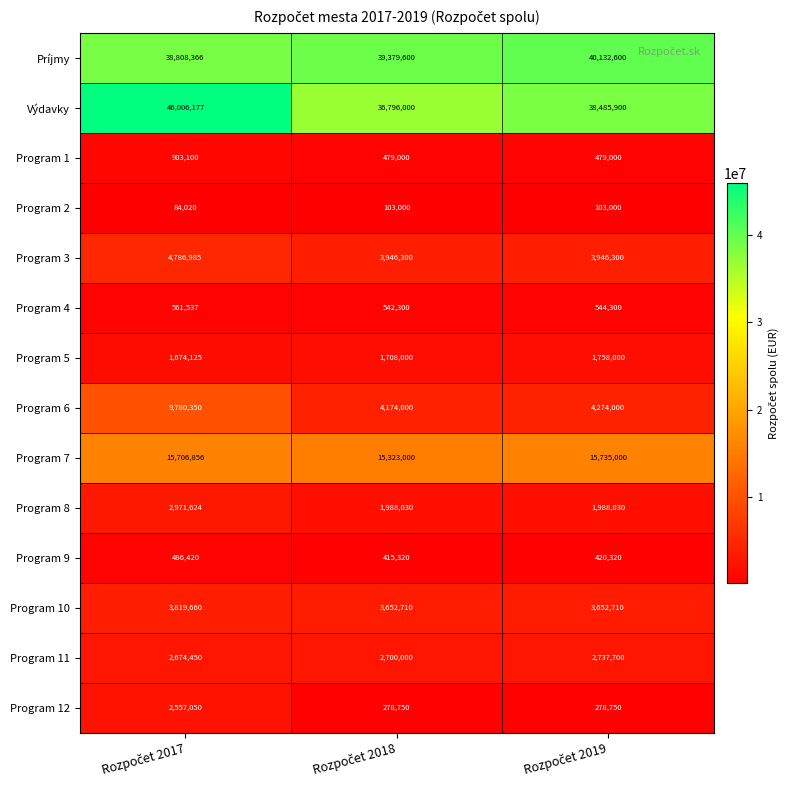

What is the sum of all Program 11 values?

8112150